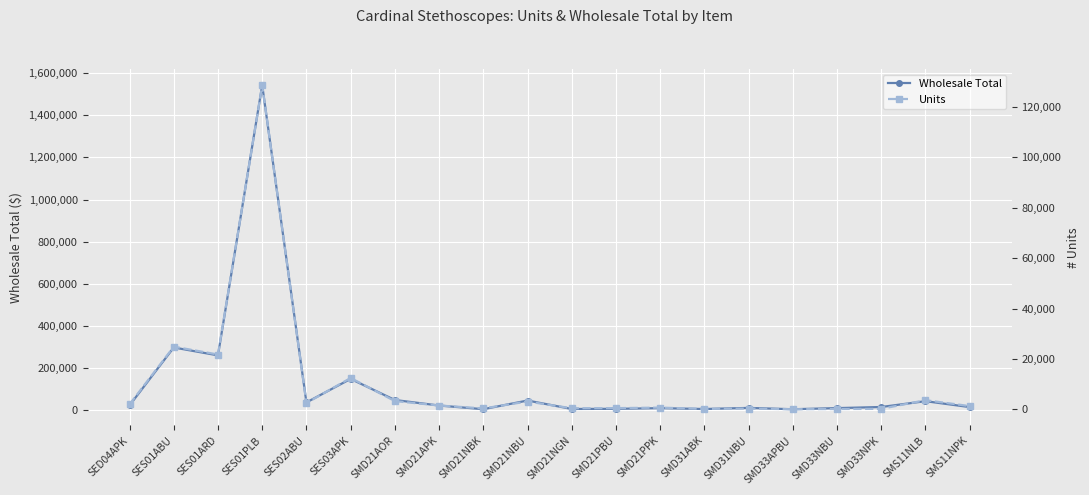

What position from the right is SMD33NBU?

4